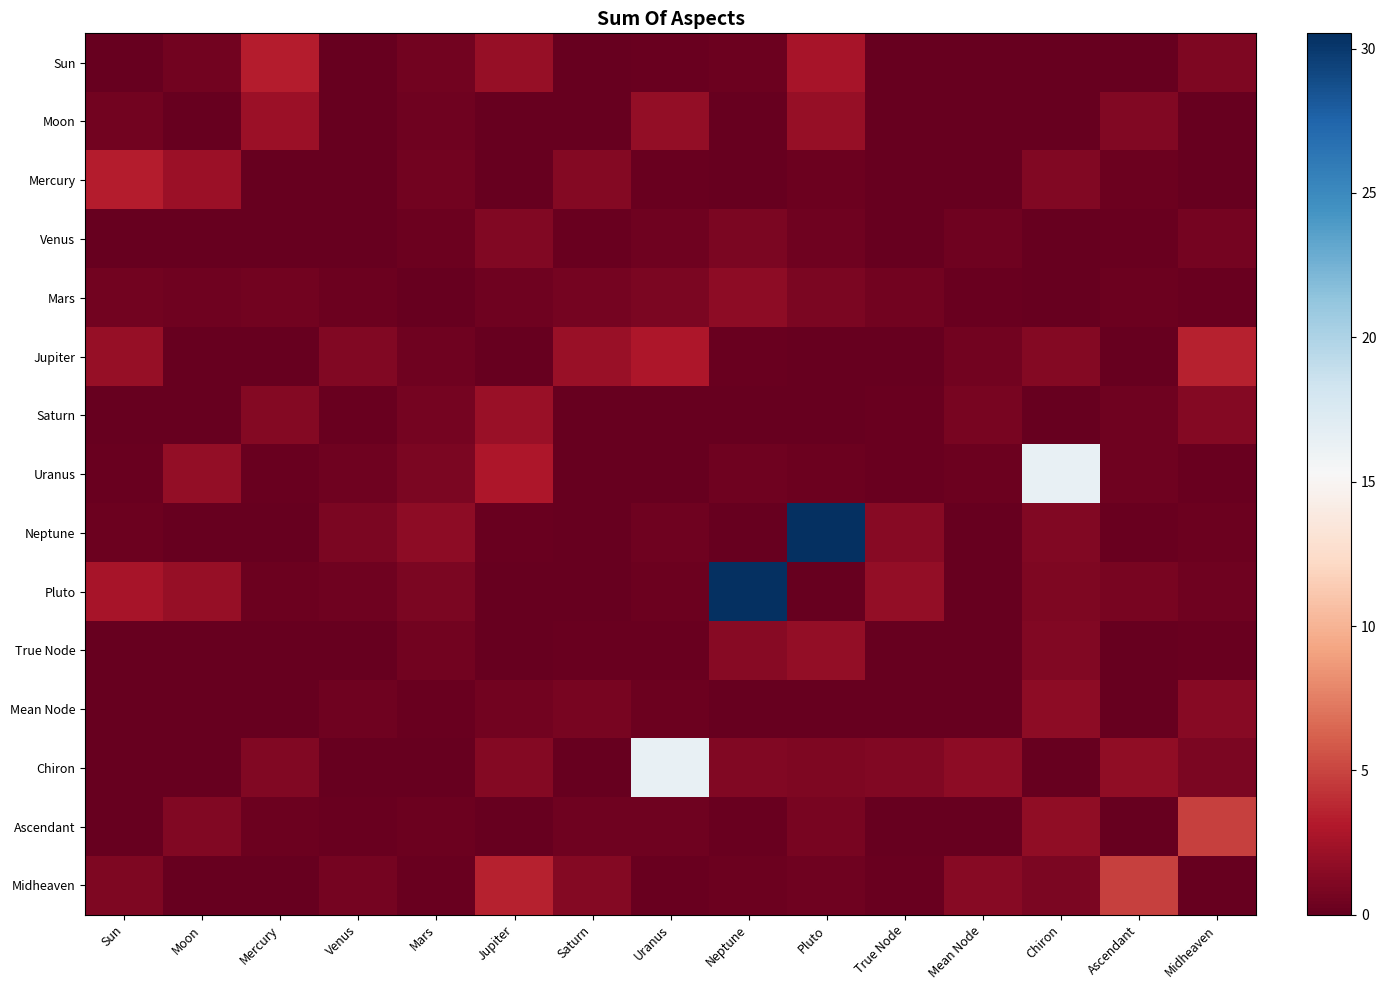

Reading left to right, extract all data points from this chart.

Sun: Sun=0.0	Moon=0.5	Mercury=3.3	Venus=0.1	Mars=0.6	Jupiter=2.0	Saturn=0.0	Uranus=0.2	Neptune=0.2	Pluto=2.7	True Node=0.1	Mean Node=0.1	Chiron=0.0	Ascendant=0.0	Midheaven=1.0
Moon: Sun=0.5	Moon=0.0	Mercury=2.2	Venus=0.0	Mars=0.4	Jupiter=0.1	Saturn=0.1	Uranus=1.8	Neptune=0.0	Pluto=1.9	True Node=0.0	Mean Node=0.0	Chiron=0.1	Ascendant=1.1	Midheaven=0.0
Mercury: Sun=3.3	Moon=2.2	Mercury=0.0	Venus=0.0	Mars=0.6	Jupiter=0.0	Saturn=1.2	Uranus=0.2	Neptune=0.0	Pluto=0.3	True Node=0.0	Mean Node=0.0	Chiron=1.1	Ascendant=0.3	Midheaven=0.0
Venus: Sun=0.1	Moon=0.0	Mercury=0.0	Venus=0.0	Mars=0.2	Jupiter=1.1	Saturn=0.1	Uranus=0.4	Neptune=0.9	Pluto=0.4	True Node=0.1	Mean Node=0.4	Chiron=0.1	Ascendant=0.2	Midheaven=0.7
Mars: Sun=0.6	Moon=0.4	Mercury=0.6	Venus=0.2	Mars=0.0	Jupiter=0.4	Saturn=0.7	Uranus=0.9	Neptune=1.6	Pluto=0.9	True Node=0.5	Mean Node=0.2	Chiron=0.0	Ascendant=0.3	Midheaven=0.1
Jupiter: Sun=2.0	Moon=0.1	Mercury=0.0	Venus=1.1	Mars=0.4	Jupiter=0.0	Saturn=2.1	Uranus=2.9	Neptune=0.1	Pluto=0.0	True Node=0.1	Mean Node=0.6	Chiron=1.2	Ascendant=0.1	Midheaven=3.5
Saturn: Sun=0.0	Moon=0.1	Mercury=1.2	Venus=0.1	Mars=0.7	Jupiter=2.1	Saturn=0.0	Uranus=0.1	Neptune=0.1	Pluto=0.0	True Node=0.2	Mean Node=0.7	Chiron=0.0	Ascendant=0.4	Midheaven=1.2
Uranus: Sun=0.2	Moon=1.8	Mercury=0.2	Venus=0.4	Mars=0.9	Jupiter=2.9	Saturn=0.1	Uranus=0.0	Neptune=0.4	Pluto=0.3	True Node=0.2	Mean Node=0.2	Chiron=16.4	Ascendant=0.4	Midheaven=0.2
Neptune: Sun=0.2	Moon=0.0	Mercury=0.0	Venus=0.9	Mars=1.6	Jupiter=0.1	Saturn=0.1	Uranus=0.4	Neptune=0.0	Pluto=30.5	True Node=1.4	Mean Node=0.0	Chiron=1.1	Ascendant=0.2	Midheaven=0.2
Pluto: Sun=2.7	Moon=1.9	Mercury=0.3	Venus=0.4	Mars=0.9	Jupiter=0.0	Saturn=0.0	Uranus=0.3	Neptune=30.5	Pluto=0.0	True Node=1.8	Mean Node=0.0	Chiron=1.0	Ascendant=0.8	Midheaven=0.4
True Node: Sun=0.1	Moon=0.0	Mercury=0.0	Venus=0.1	Mars=0.5	Jupiter=0.1	Saturn=0.2	Uranus=0.2	Neptune=1.4	Pluto=1.8	True Node=0.0	Mean Node=0.0	Chiron=1.1	Ascendant=0.1	Midheaven=0.2
Mean Node: Sun=0.1	Moon=0.0	Mercury=0.0	Venus=0.4	Mars=0.2	Jupiter=0.6	Saturn=0.7	Uranus=0.2	Neptune=0.0	Pluto=0.0	True Node=0.0	Mean Node=0.0	Chiron=1.6	Ascendant=0.0	Midheaven=1.3
Chiron: Sun=0.0	Moon=0.1	Mercury=1.1	Venus=0.1	Mars=0.0	Jupiter=1.2	Saturn=0.0	Uranus=16.4	Neptune=1.1	Pluto=1.0	True Node=1.1	Mean Node=1.6	Chiron=0.0	Ascendant=1.7	Midheaven=0.9
Ascendant: Sun=0.0	Moon=1.1	Mercury=0.3	Venus=0.2	Mars=0.3	Jupiter=0.1	Saturn=0.4	Uranus=0.4	Neptune=0.2	Pluto=0.8	True Node=0.1	Mean Node=0.0	Chiron=1.7	Ascendant=0.0	Midheaven=4.9
Midheaven: Sun=1.0	Moon=0.0	Mercury=0.0	Venus=0.7	Mars=0.1	Jupiter=3.5	Saturn=1.2	Uranus=0.2	Neptune=0.2	Pluto=0.4	True Node=0.2	Mean Node=1.3	Chiron=0.9	Ascendant=4.9	Midheaven=0.0